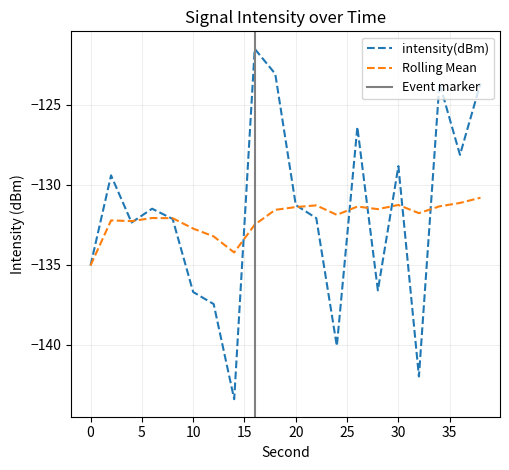

Reading left to right, what are all the values shown in this chart?

intensity(dBm): -135.1	-129.4	-132.4	-131.5	-132.1	-136.7	-137.5	-143.4	-121.5	-123.1	-131.3	-132.1	-140.1	-126.4	-136.6	-128.8	-142.0	-123.7	-128.1	-123.7
Rolling Mean: -135.1	-132.2	-132.3	-132.1	-132.1	-132.8	-133.2	-134.2	-132.5	-131.6	-131.4	-131.3	-131.9	-131.4	-131.5	-131.3	-131.8	-131.4	-131.1	-130.8